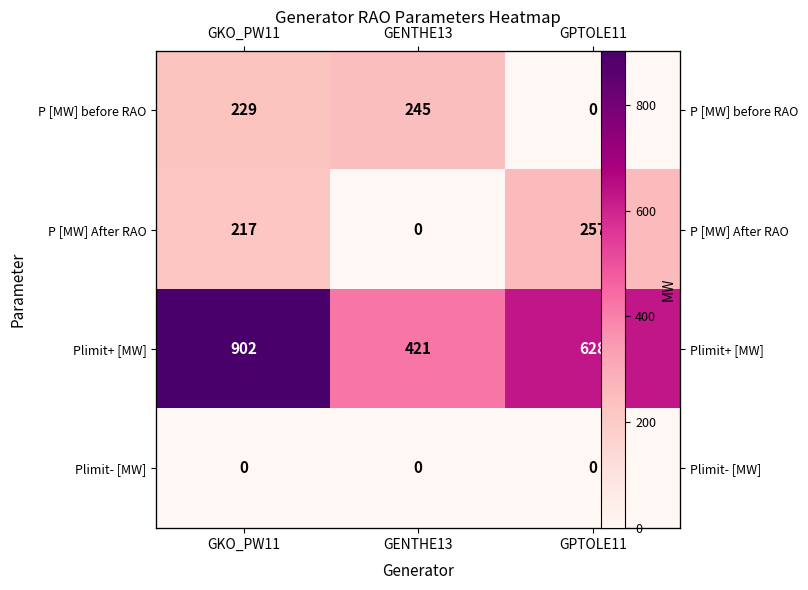

What is the sum of all P [MW] After RAO values?

474